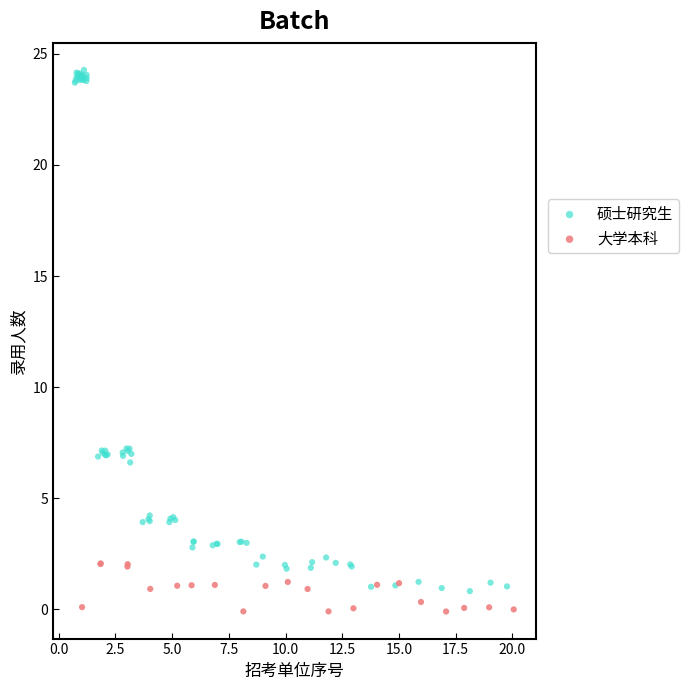

Which series has the largest Y range (max minus min)?

硕士研究生